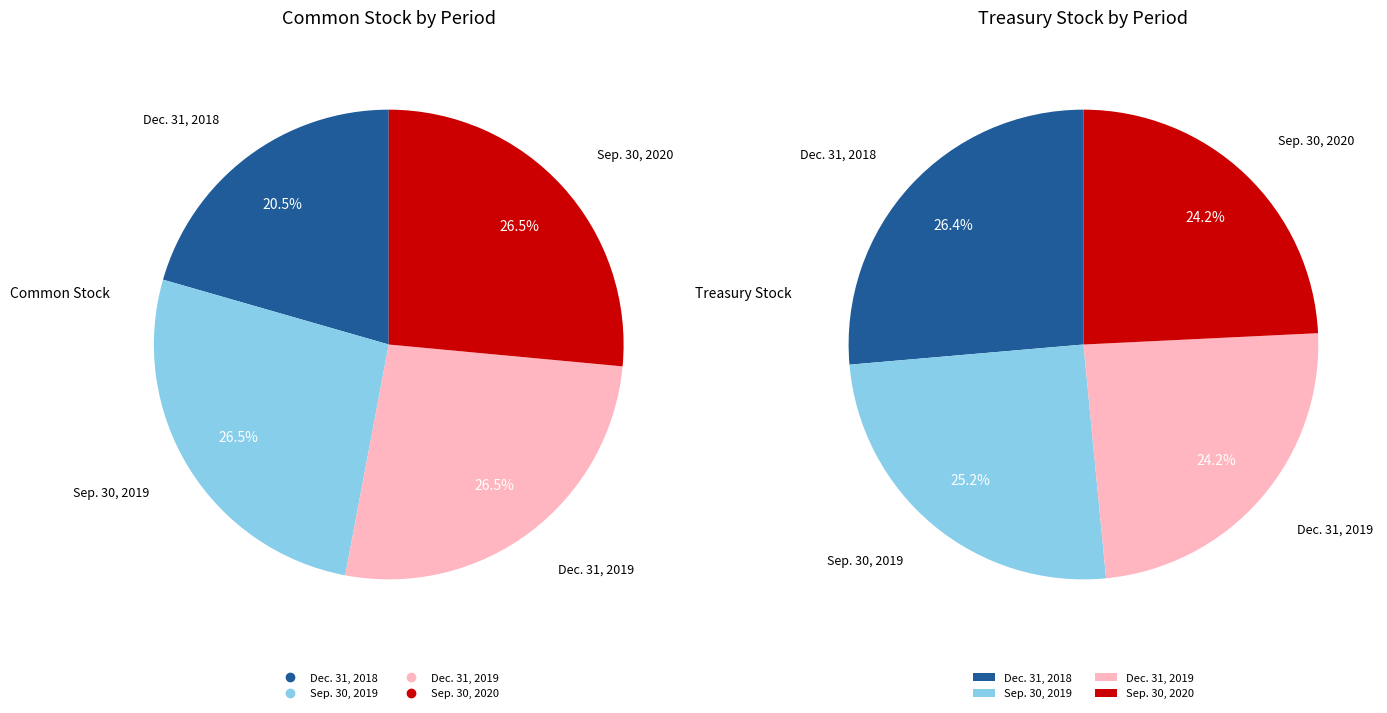

Approximately how many times larger is the value at Dec. 31, 2018 compared to Sep. 30, 2019?

0.8